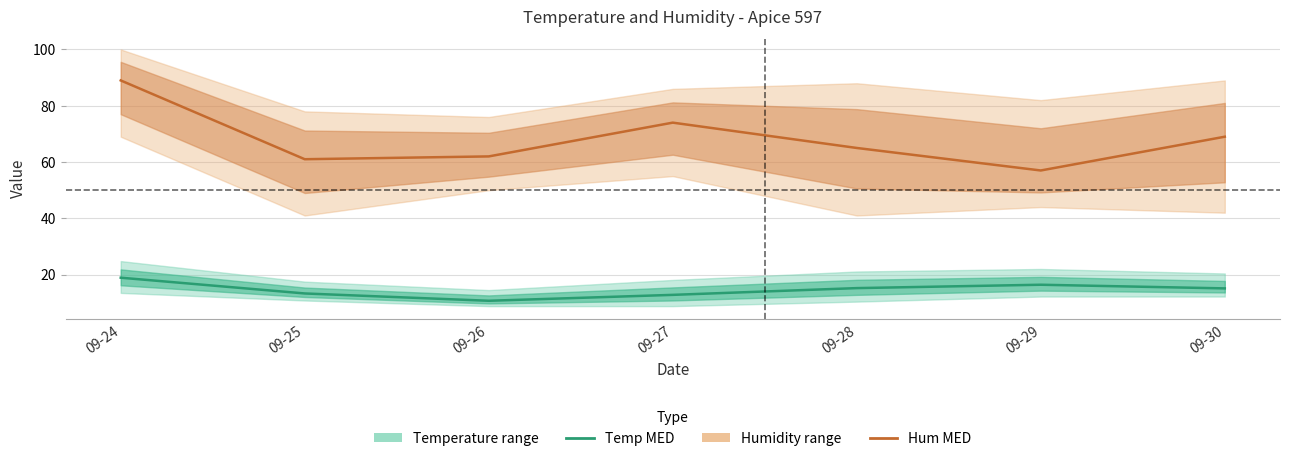

Is it true that Hum MED equals 62.0 at 09-26?

True